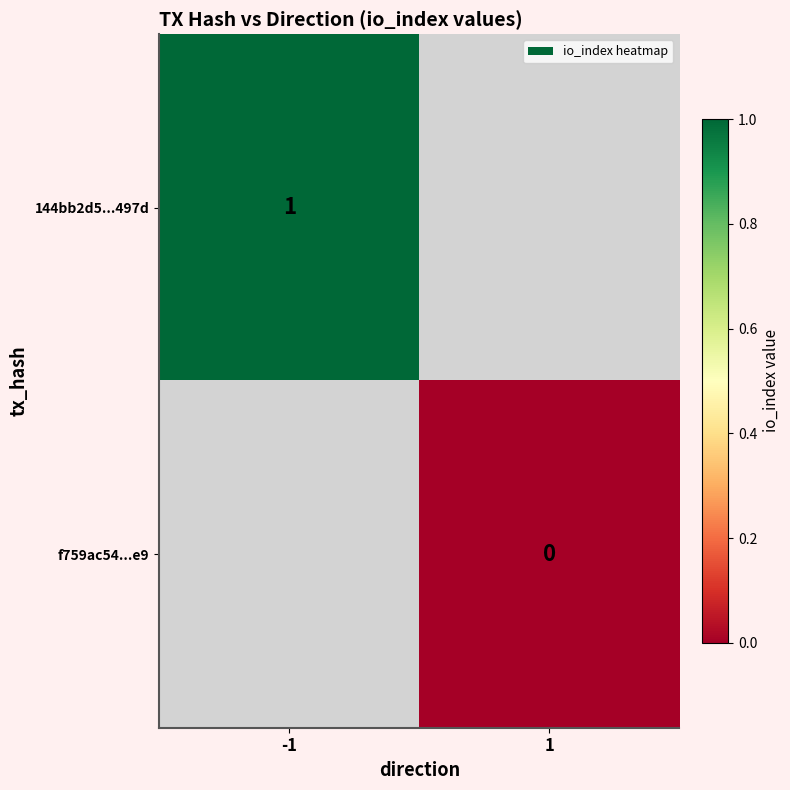

At which label is 144bb2d5...497d closest to 1?

-1